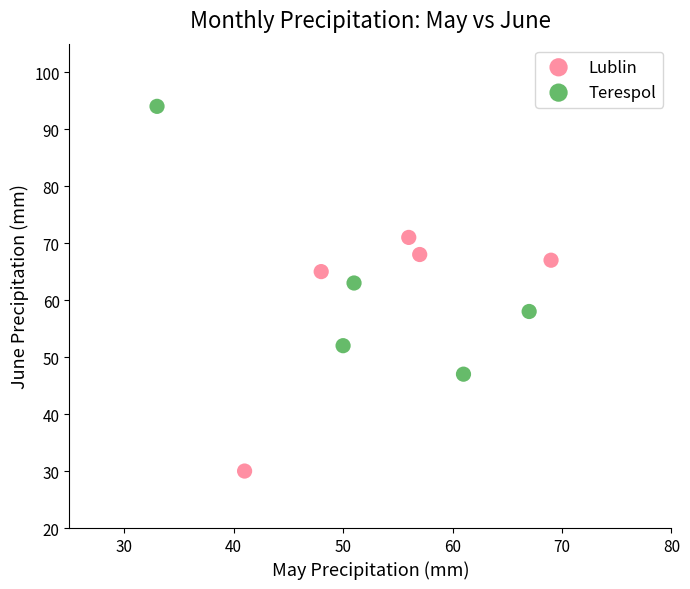

Which series contains the highest Y value?

Terespol